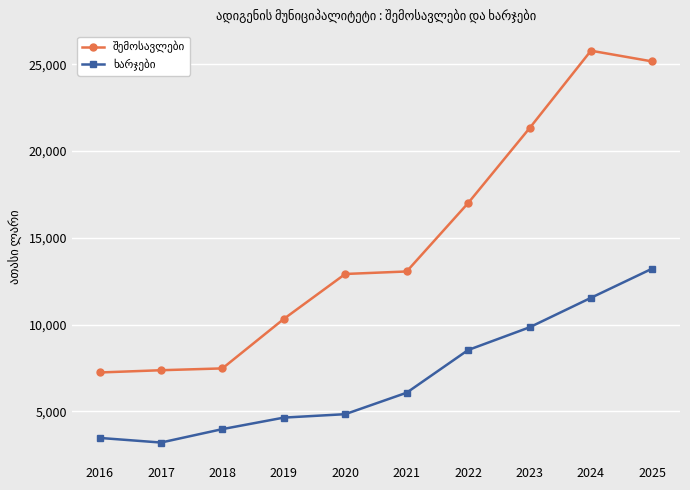

What is the difference between the highest and lowest values at 2020?

8077.5